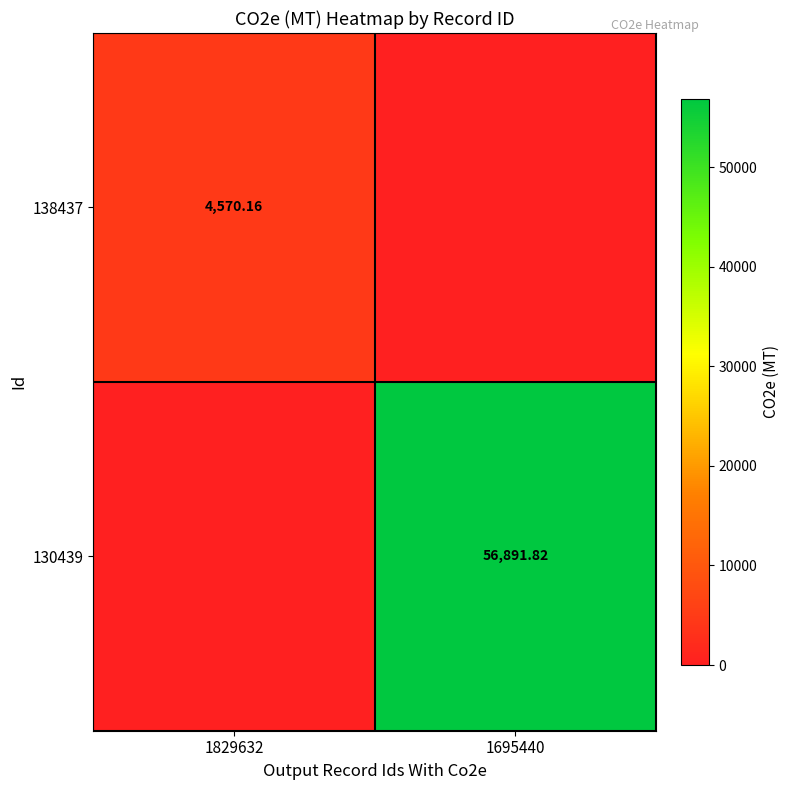

The 138437 series shows -2982.1 at 1695440. True or false?

False